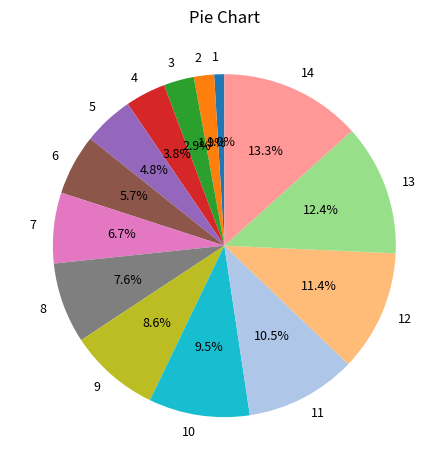

Combined, what portion of the pie is 3 and 14?

16.2%